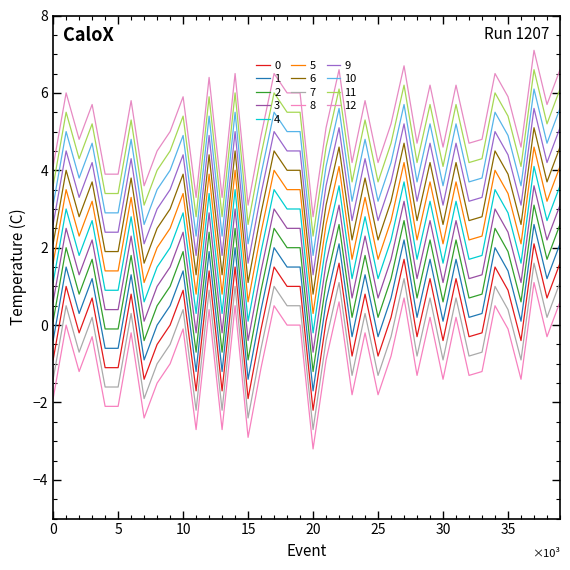

How many lines are shown in the chart?

13